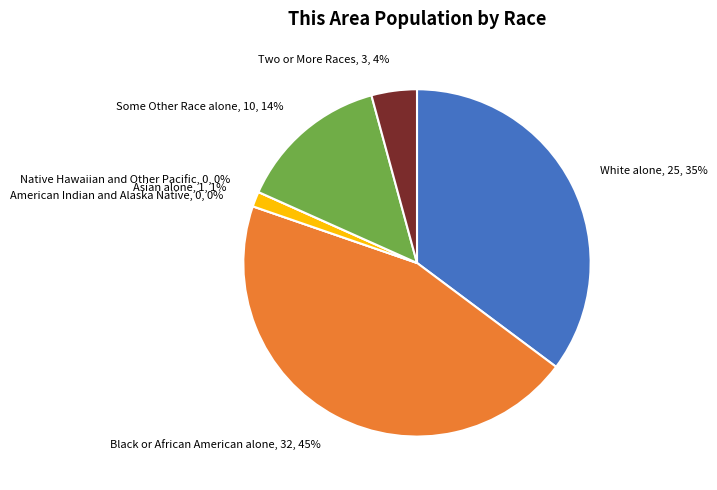

How many segments does this pie chart have?

7